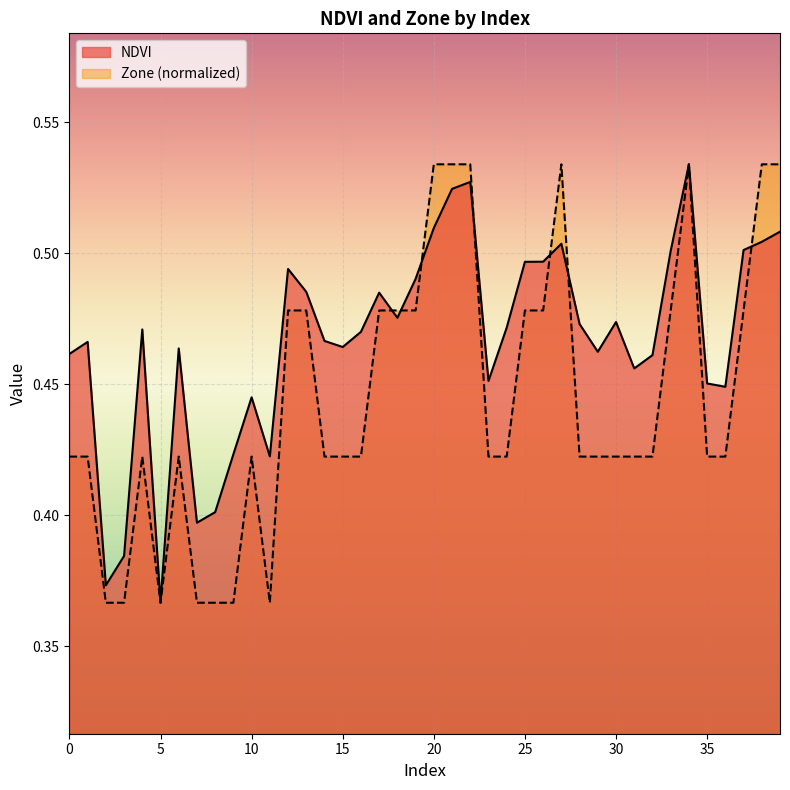

Which series has the widest spread of values?

NDVI